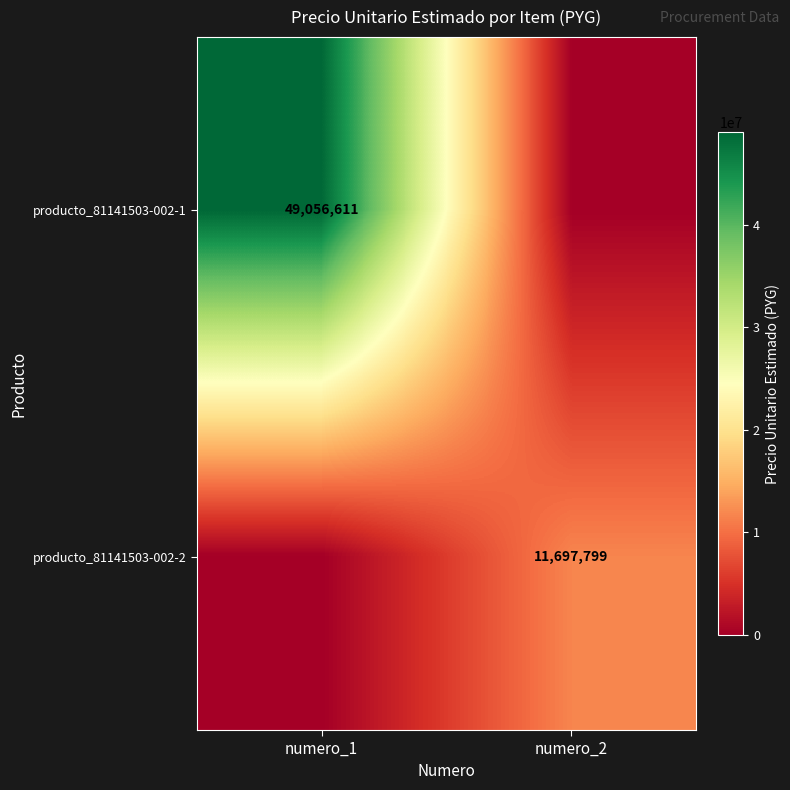

True or false: producto_81141503-002-2 has a value of 11697799 at numero_2.

True